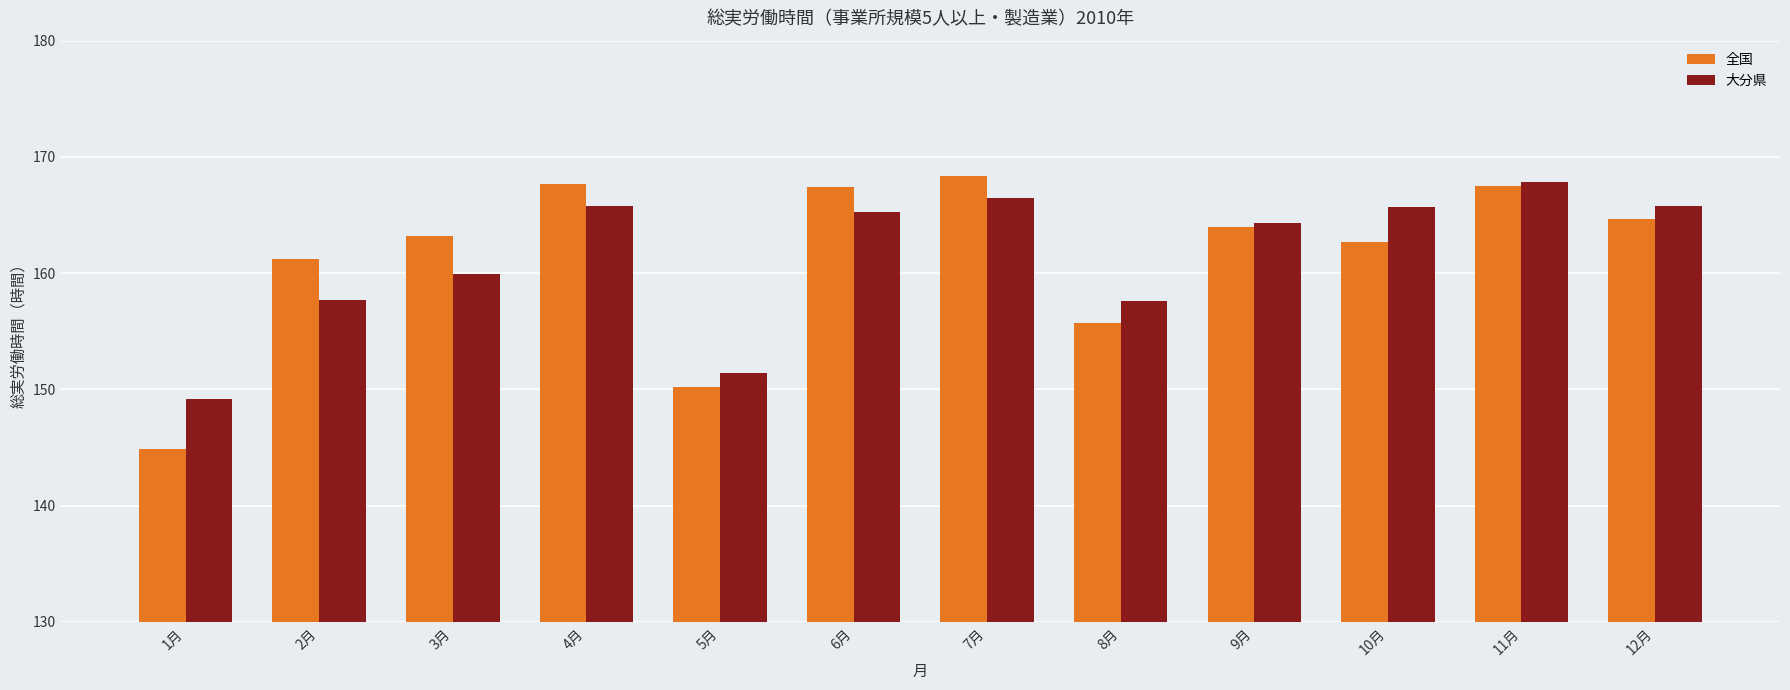

How many categories are shown in the chart?

12